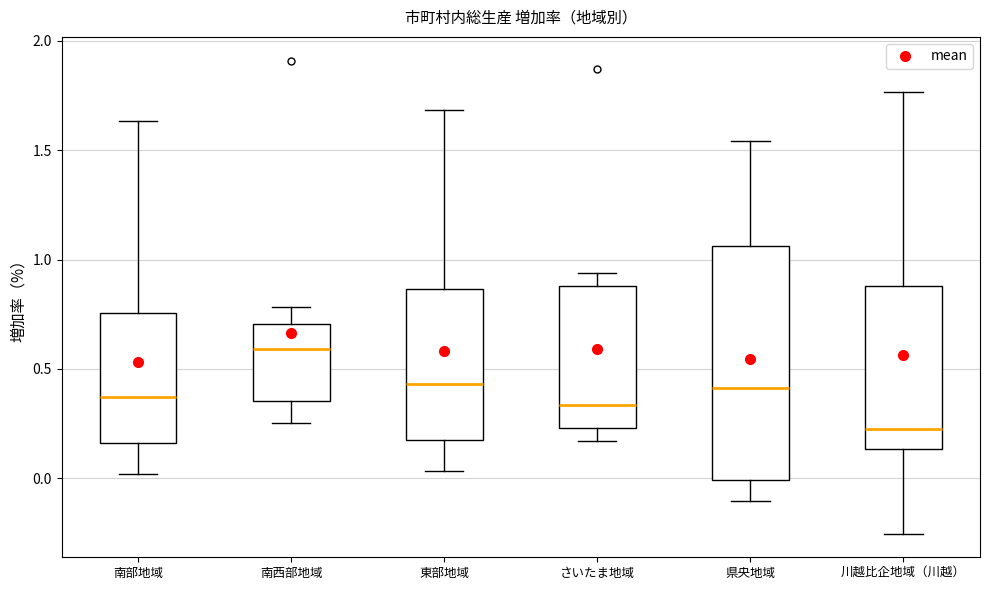

Reading left to right, transcribe this box plot: for each box, give where its median line is, the range the box spans, and where its two whiskers end, as read against the y-axis. The values are not printed on the chart, so give them approximately, as read against the axis.

南部地域: median 0.35, box 0.15 to 0.75, whiskers 0.00 to 1.65
南西部地域: median 0.60, box 0.35 to 0.70, whiskers 0.25 to 0.80
東部地域: median 0.45, box 0.15 to 0.85, whiskers 0.05 to 1.70
さいたま地域: median 0.35, box 0.25 to 0.90, whiskers 0.15 to 0.95
県央地域: median 0.40, box 0.00 to 1.05, whiskers -0.10 to 1.55
川越比企地域（川越）: median 0.20, box 0.15 to 0.90, whiskers -0.25 to 1.75